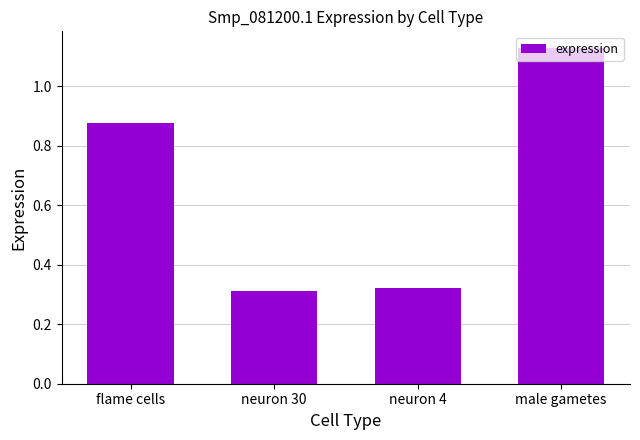

What is the difference between the second highest and second lowest values?

0.6